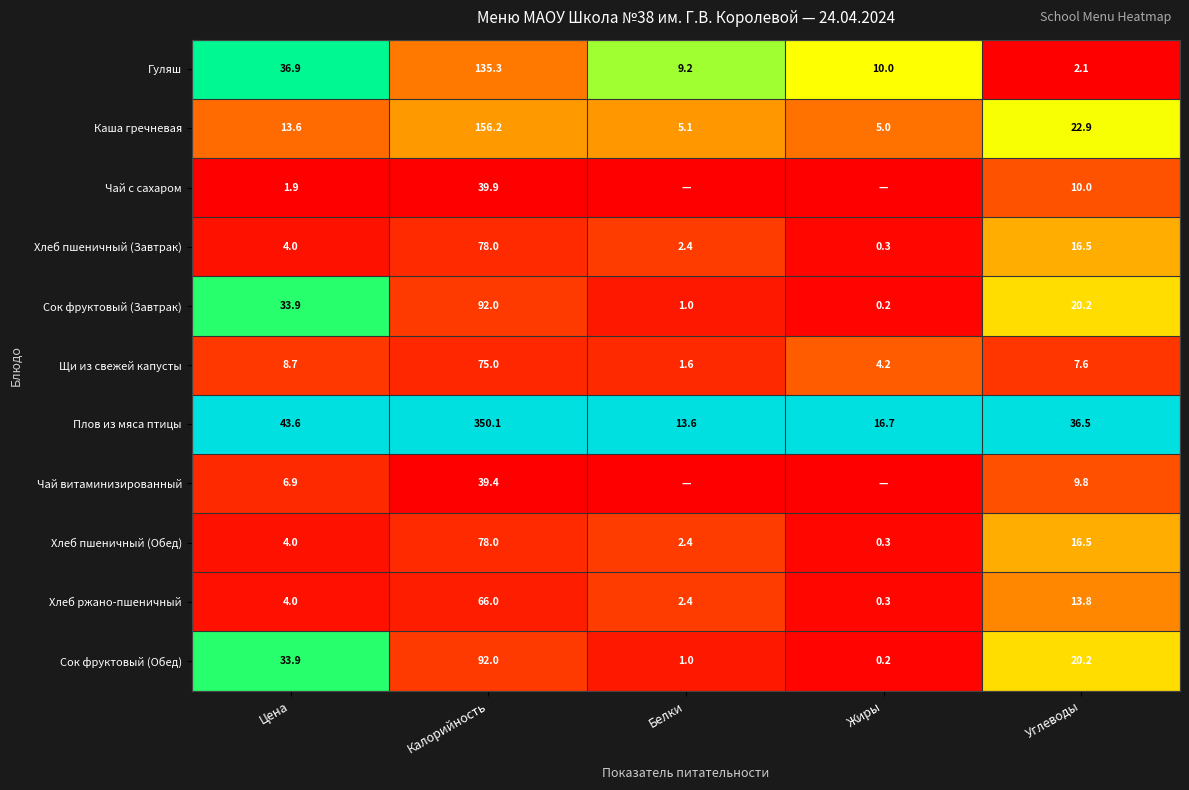

The value of Чай с сахаром at Углеводы is 13.6. True or false?

False